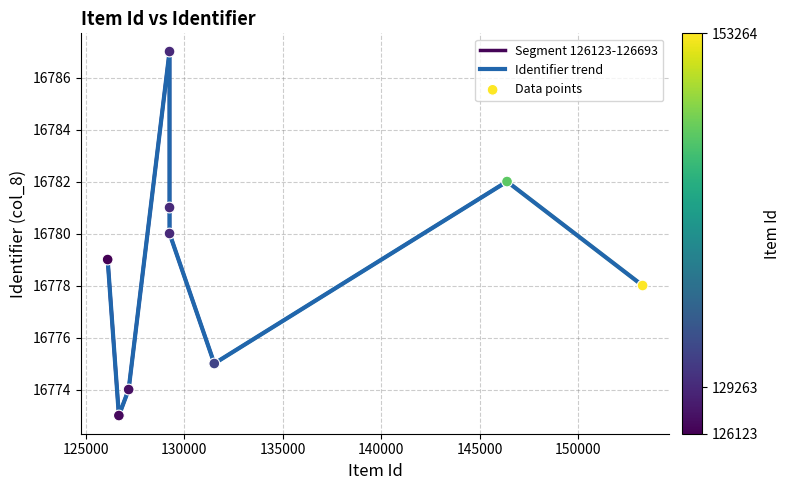

What is the change in value from 146386 to 127188?

-8